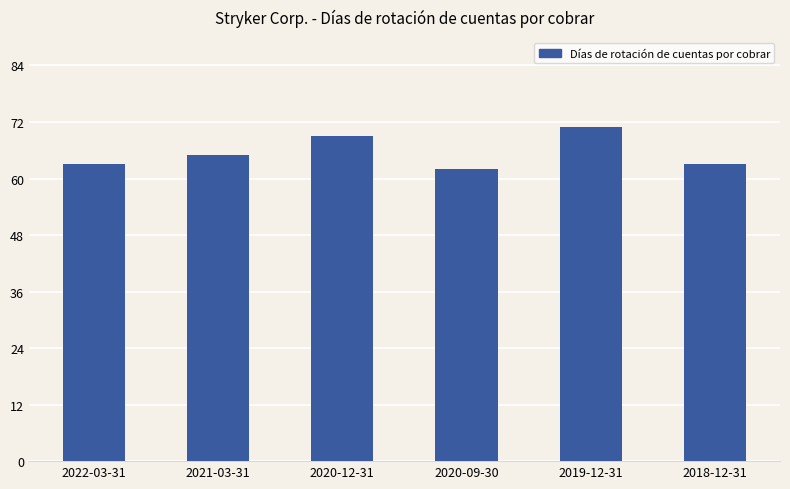

The value at 2022-03-31 is 87. True or false?

False